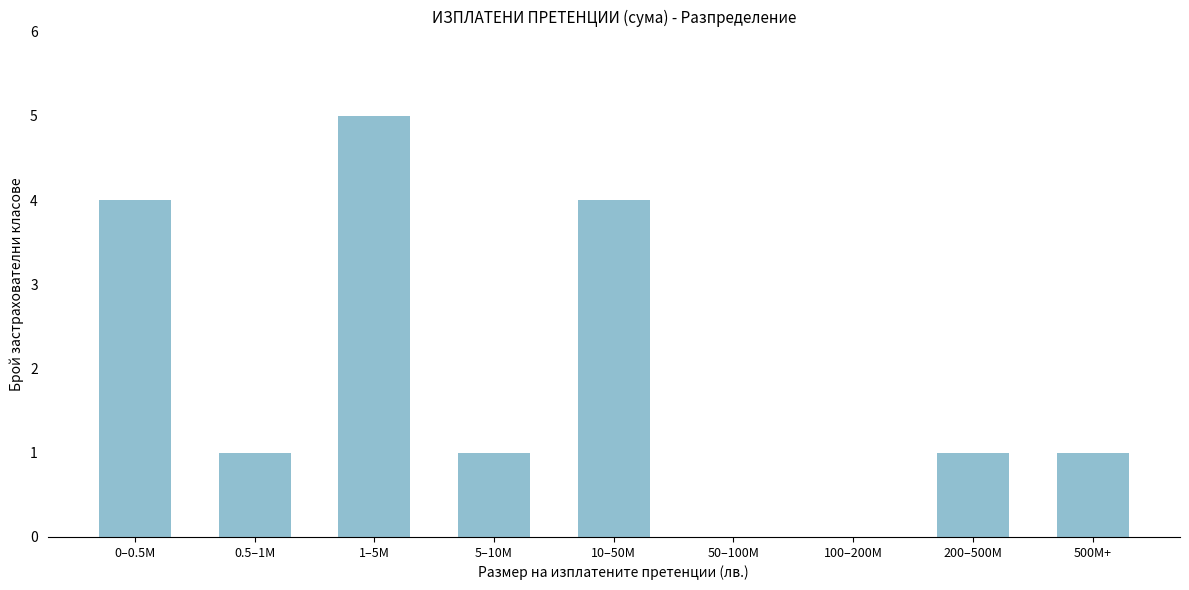

Reading right to left, transcribe all the data shown in this chart.

500M+=1	200–500M=1	100–200M=0	50–100M=0	10–50M=4	5–10M=1	1–5M=5	0.5–1M=1	0–0.5M=4